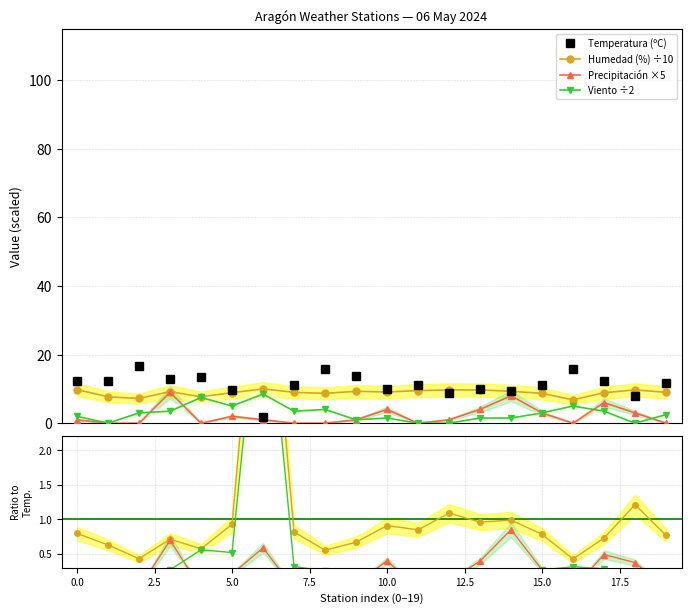

How many interior local peaks does the Viento ÷2 series have?

4